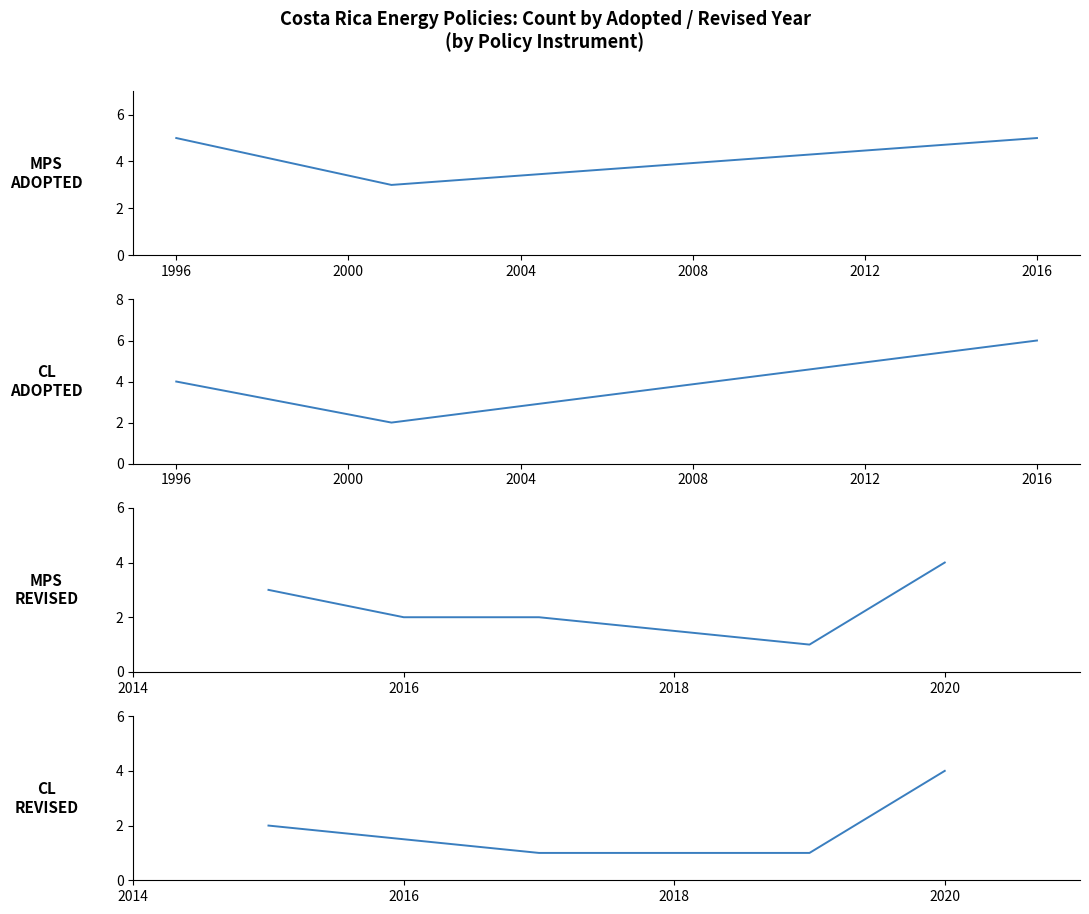

True or false: Comparative Label and Minimum Performance Standard intersect in this chart.

False